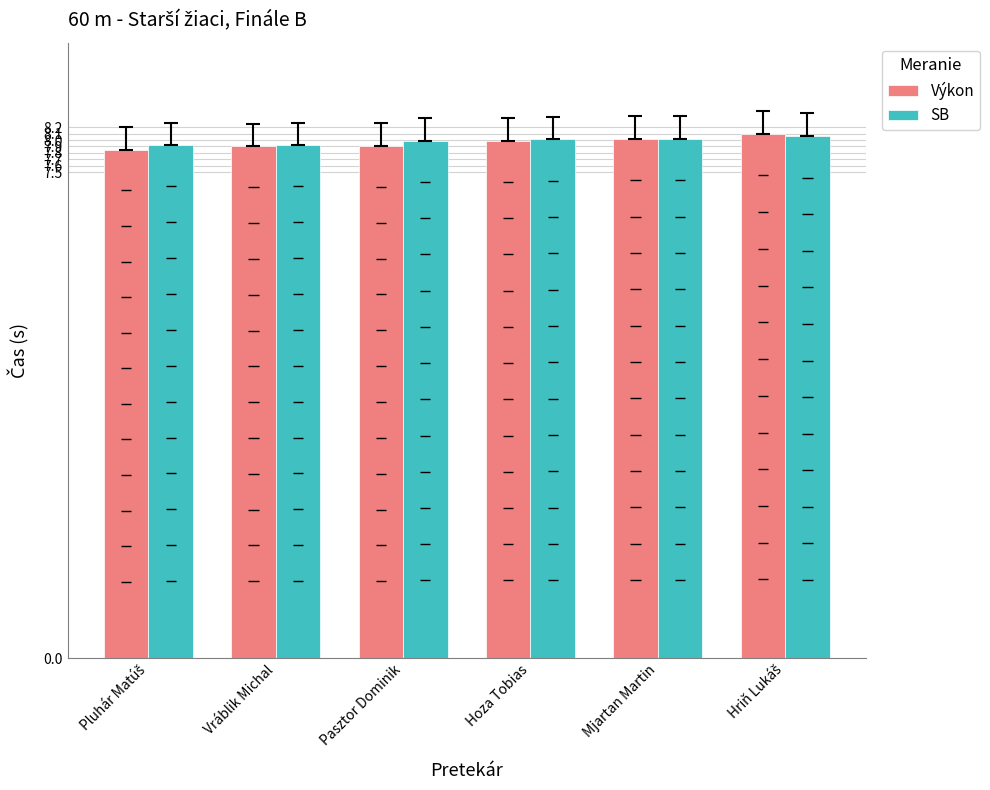

What value does the SB series have at Pasztor Dominik?

8.0